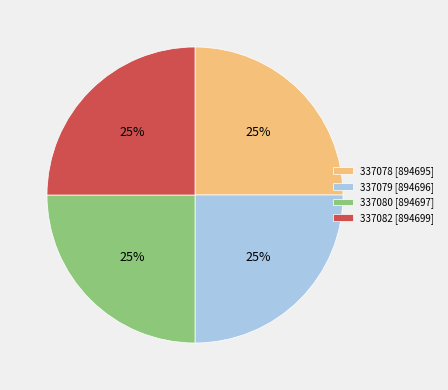

To the nearest percent, what is the combined percentage of 337082 [894699] and 337079 [894696]?

50%